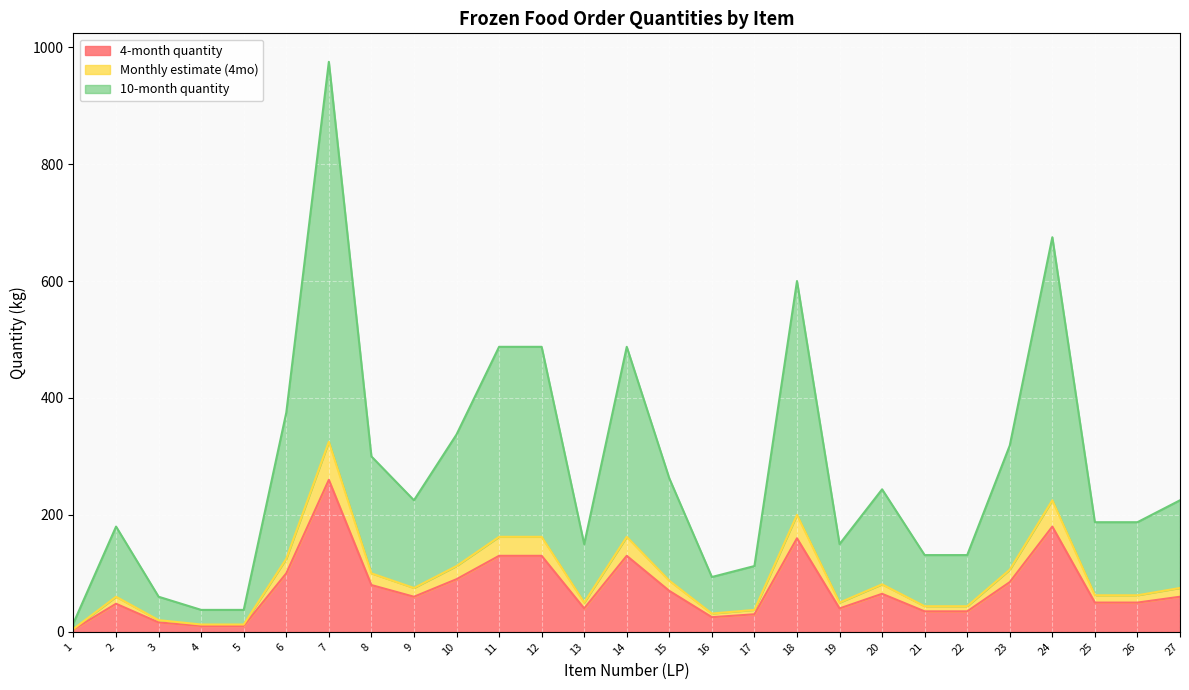

What is the value of the Monthly estimate (4mo) point at the 19th from the left?

50.0